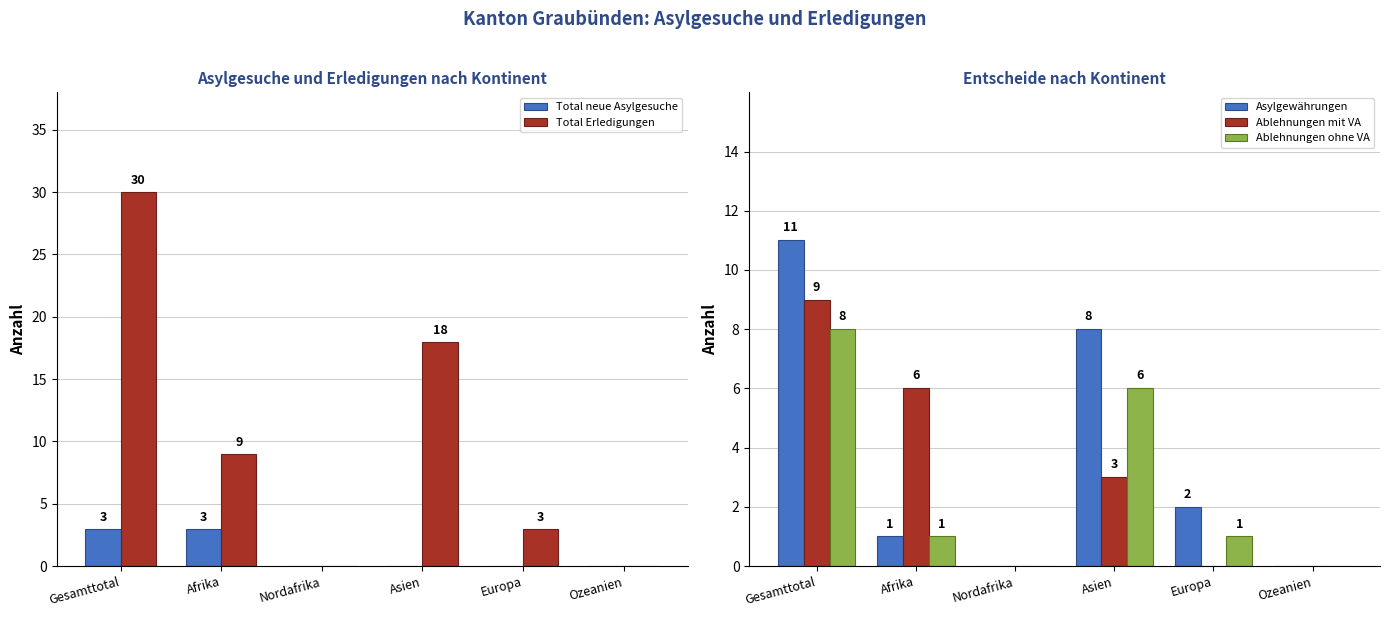

How many positive values does the Asylgewährungen series have?

4